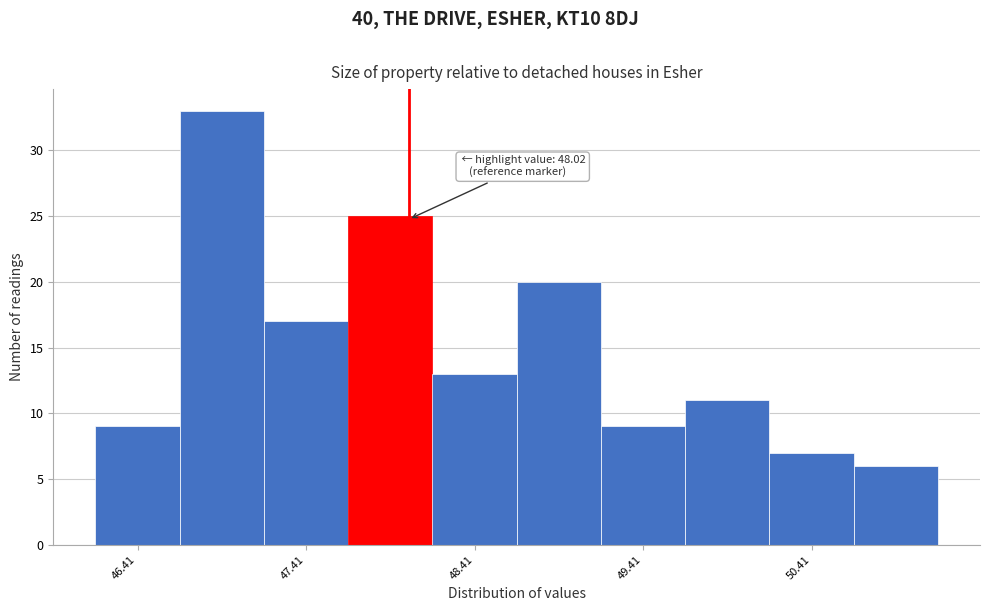

Over which range of the x-axis is the bar tallest?

46.66 to 47.16